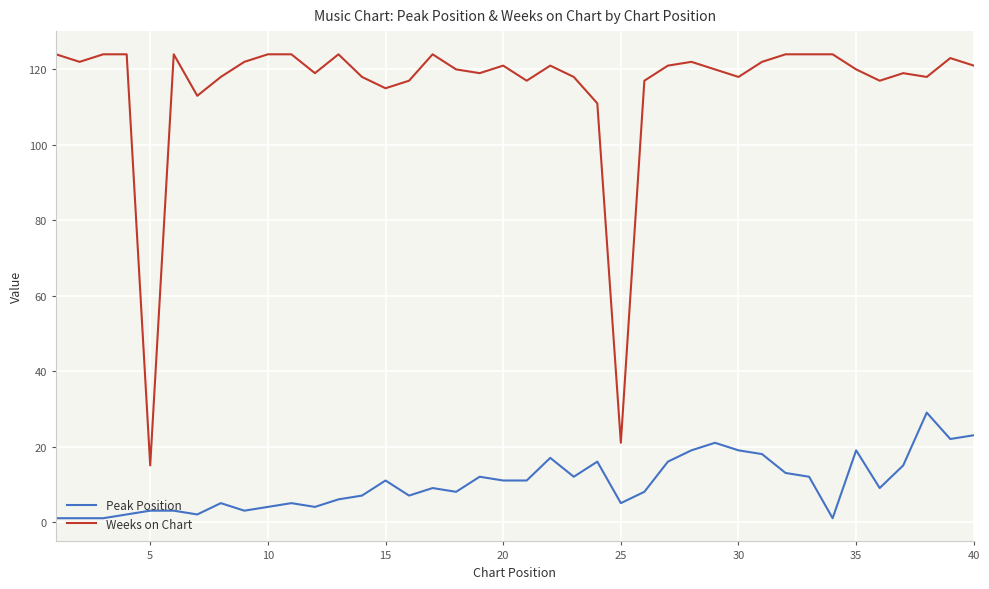

What is the smallest value displayed?

1